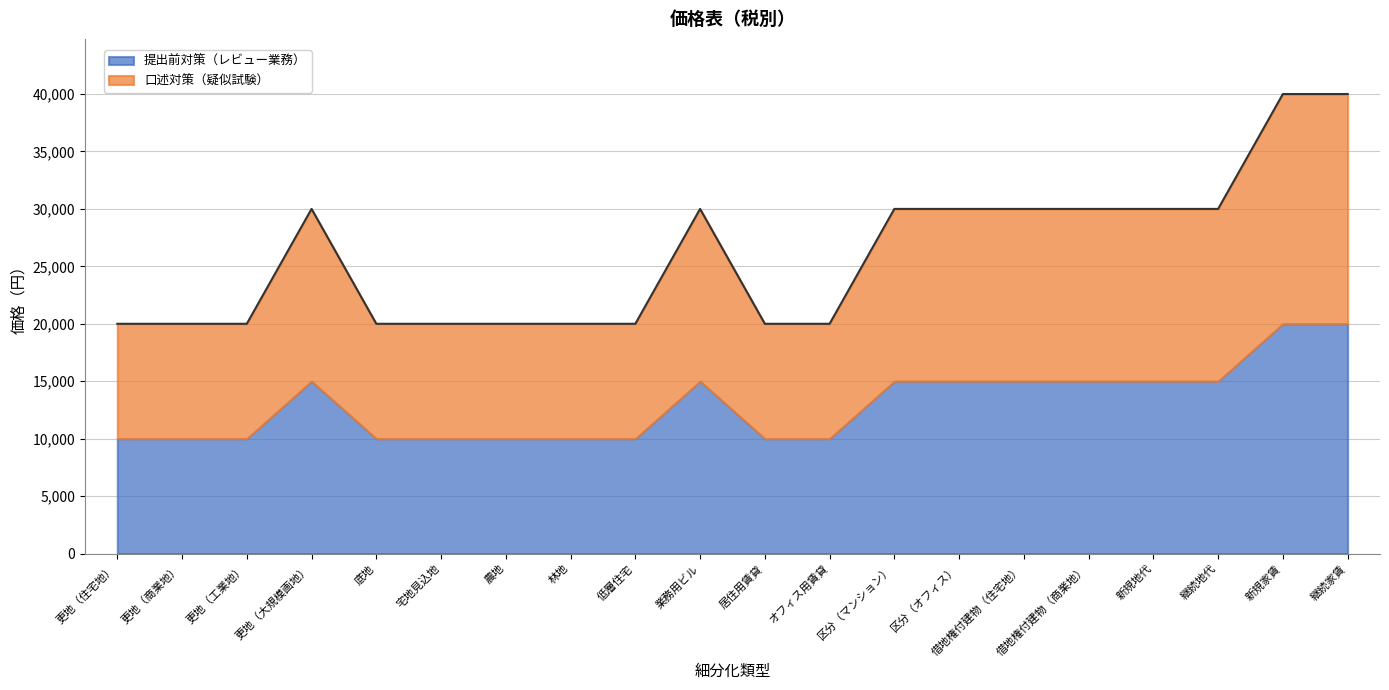

How many values are between 20000 and 30000?

18